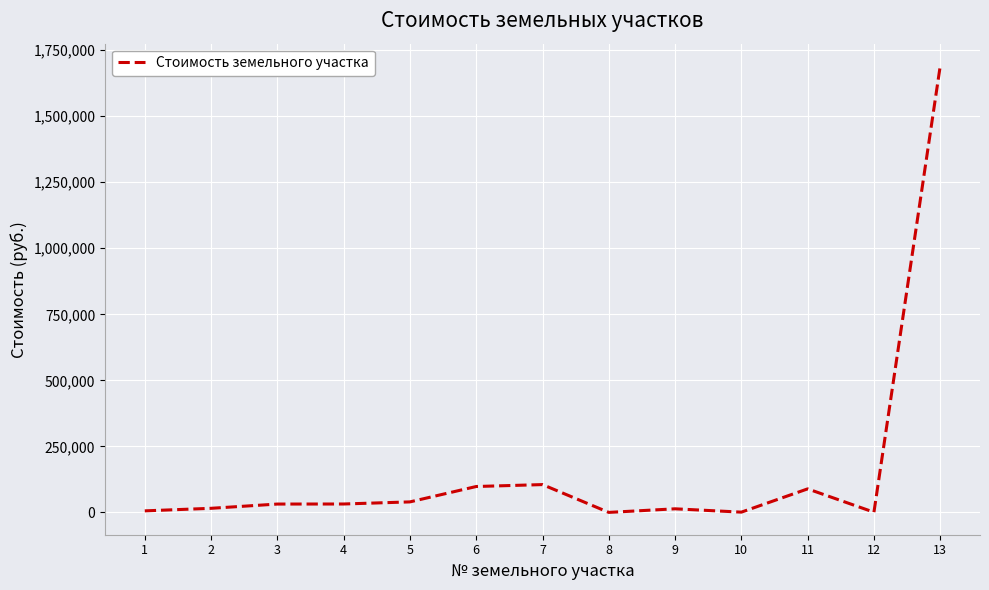

What is the ratio of the value at 6 to the value at 7?

0.9